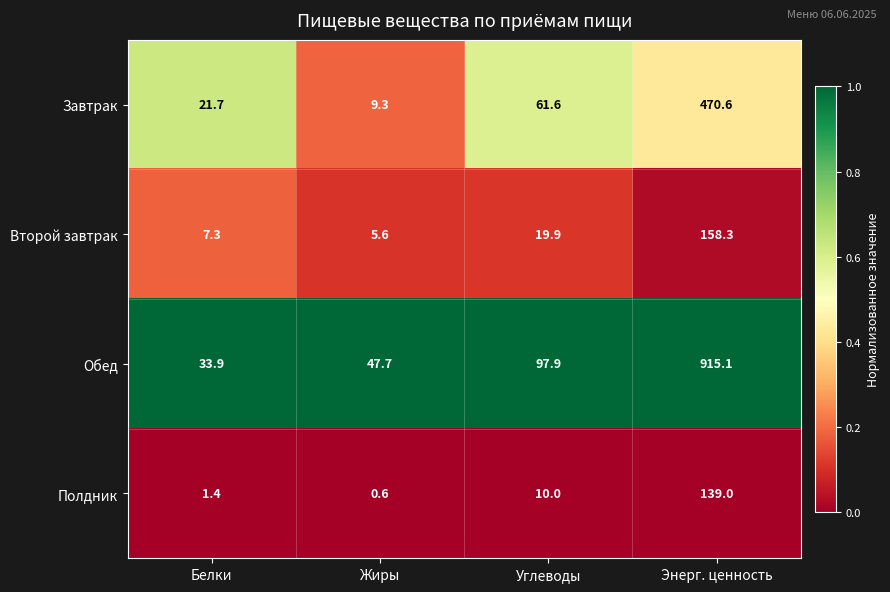

Rank the series by their maximum value, from highest to lowest.

Обед, Завтрак, Второй завтрак, Полдник